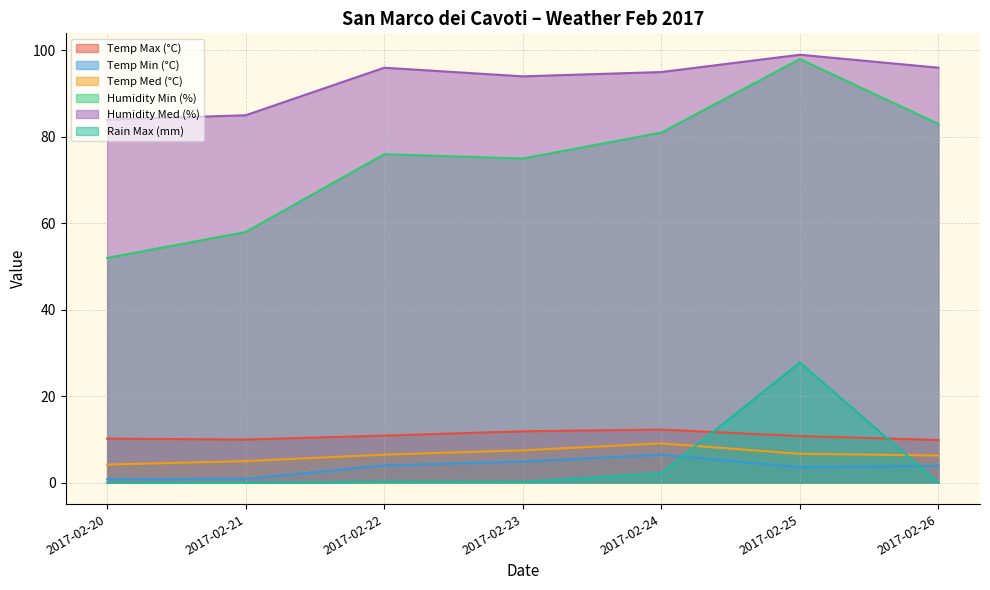

How many data points in Humidity Med (%) are above 95?

3